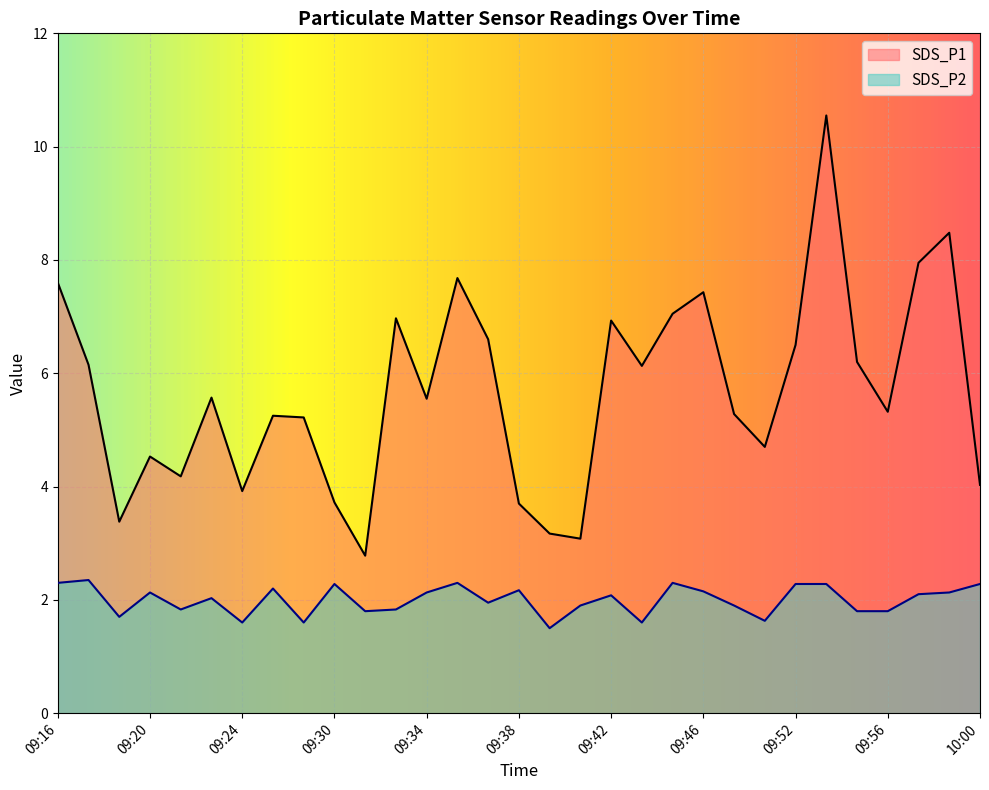

What position from the right is 09:41?

14